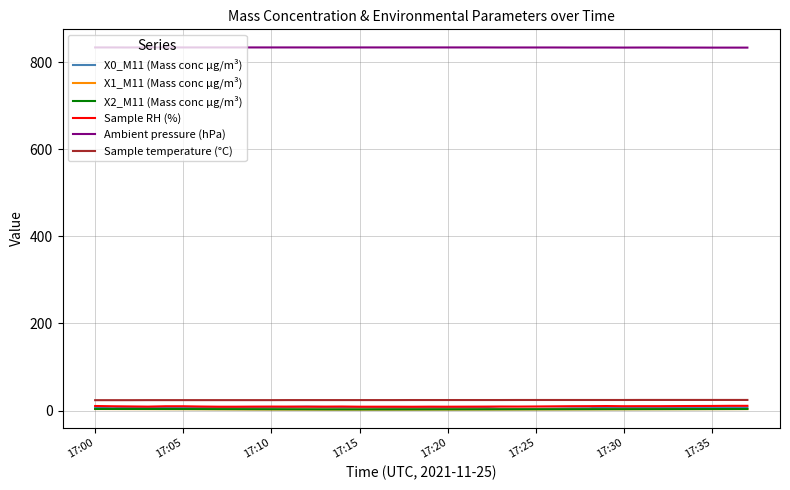

True or false: Ambient pressure (hPa) and Sample temperature (°C) intersect in this chart.

False